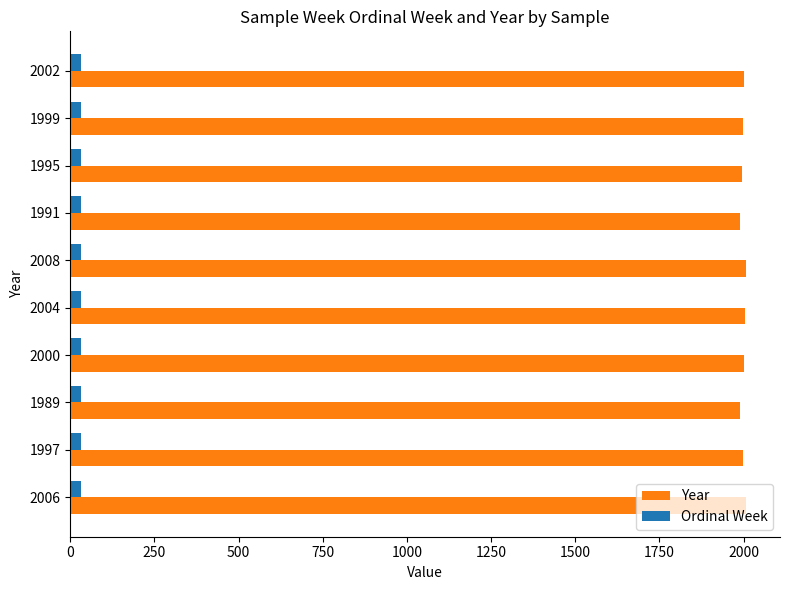

Rank the series by their maximum value, from highest to lowest.

Year, Ordinal Week